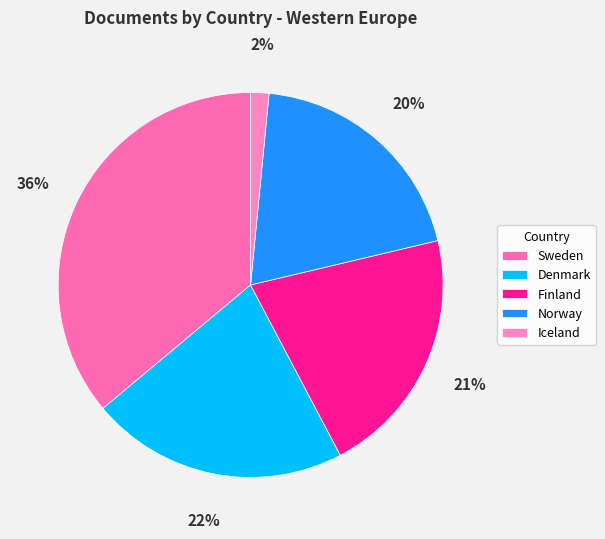

Is Finland the majority of the pie?

No